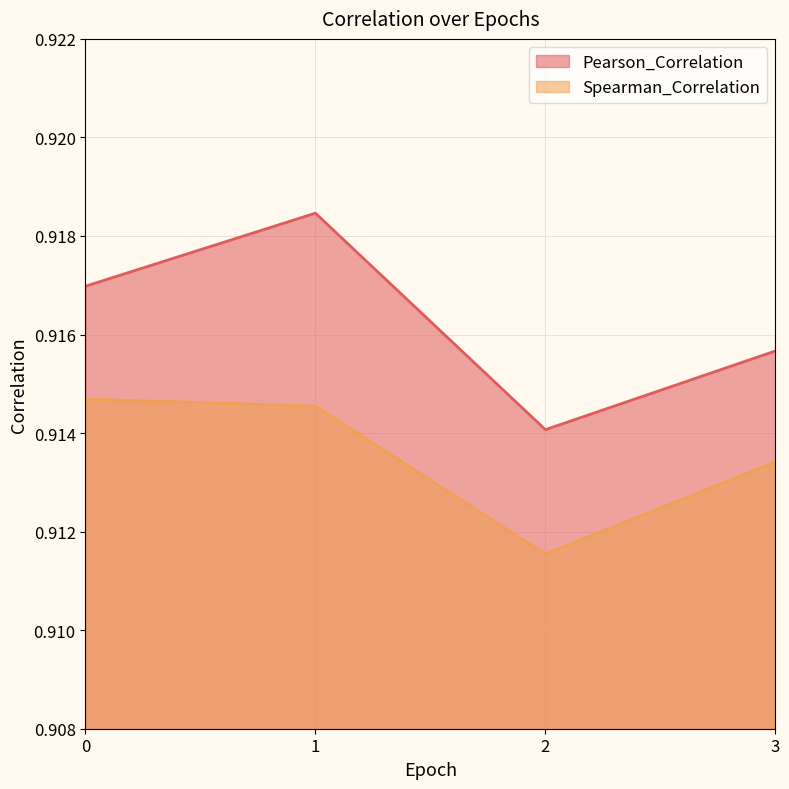

What is the value of the Spearman_Correlation point at the 4th from the left?

0.9